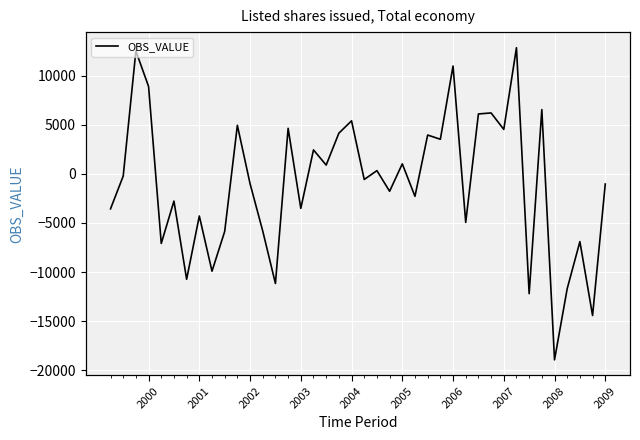

Is it true that the value at 2006 is 2290.8?

False